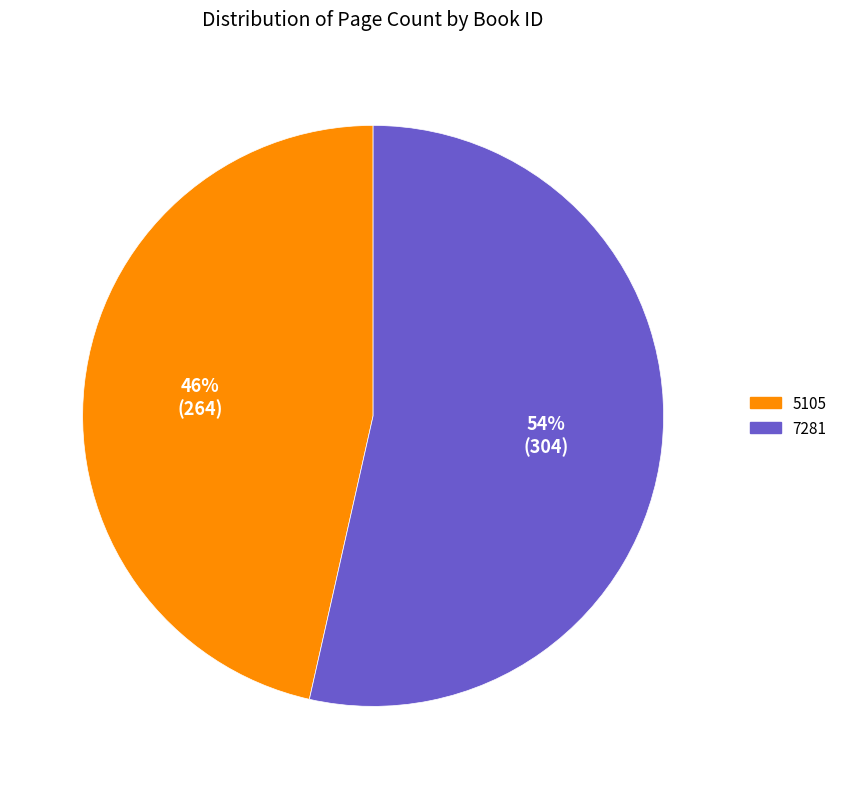

Which slice represents more than half of the pie?

7281